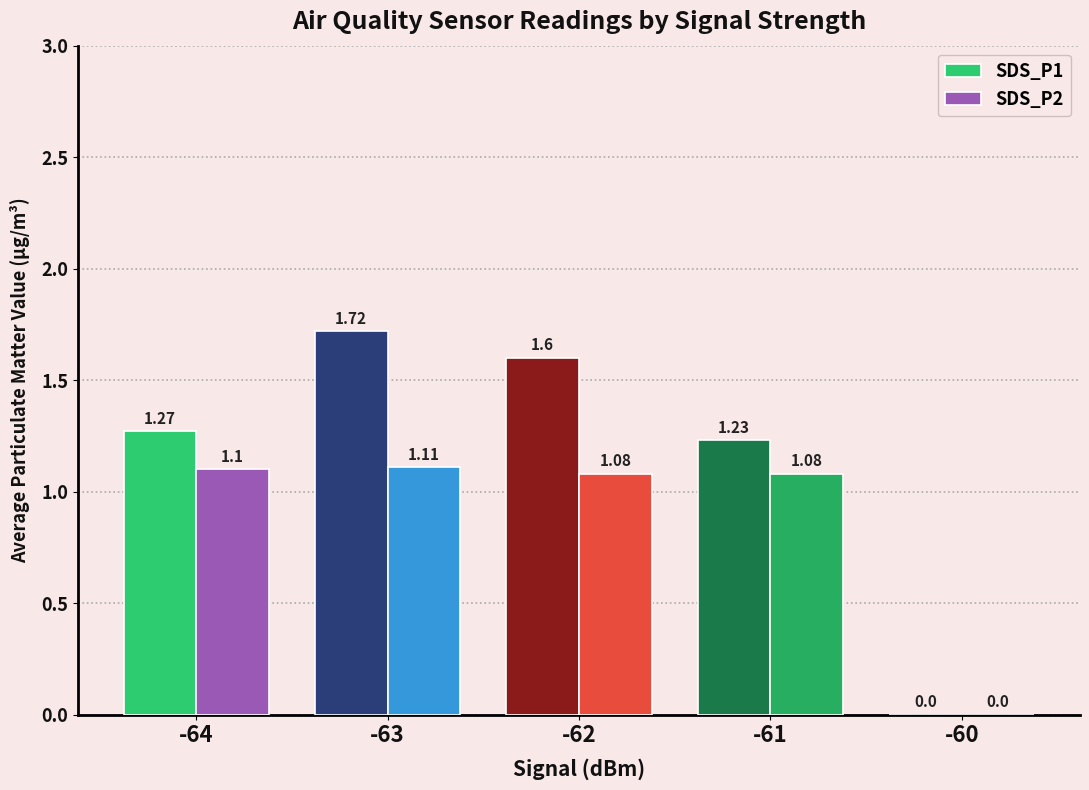

What is the sum of the SDS_P2 values at -63 and -60?

1.1